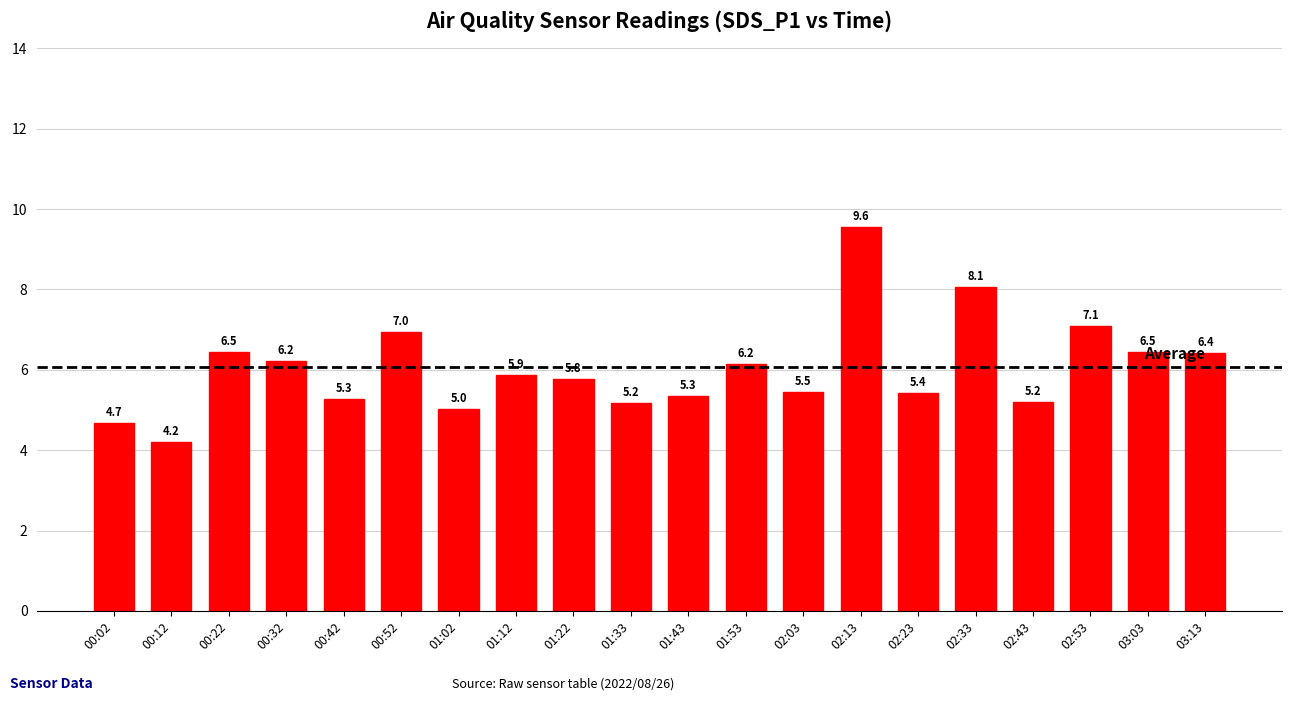

What is the label of the 13th bar from the left?

02:03